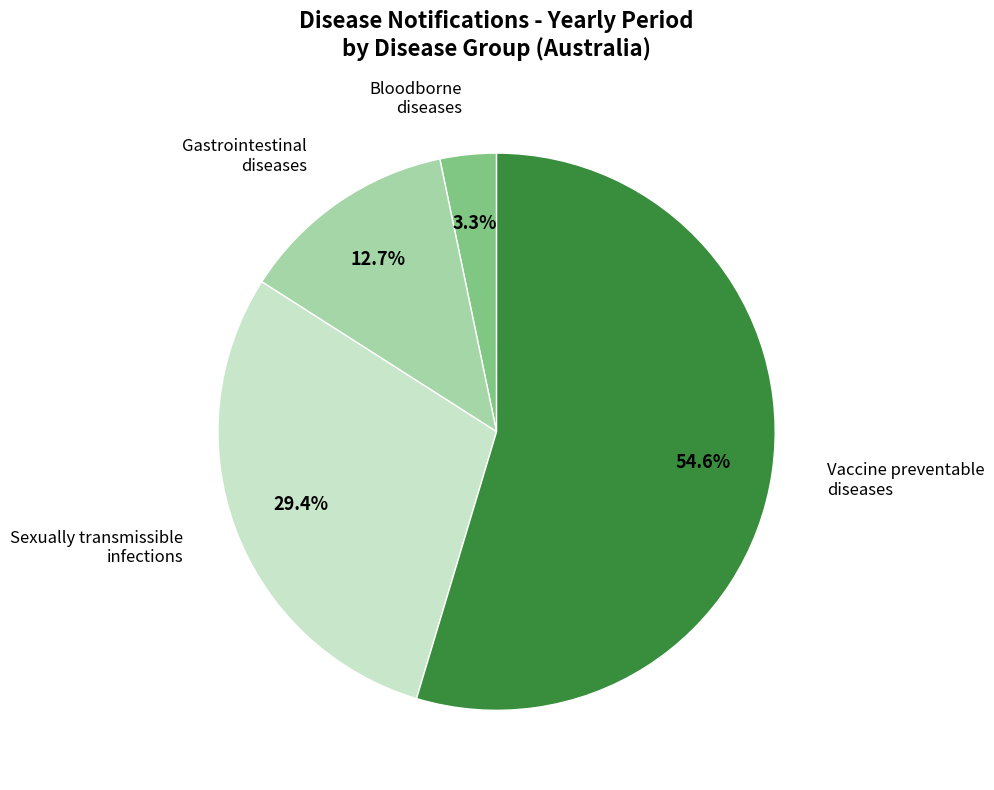

To the nearest percent, what is the difference between the largest and smallest slice percentages?

51%